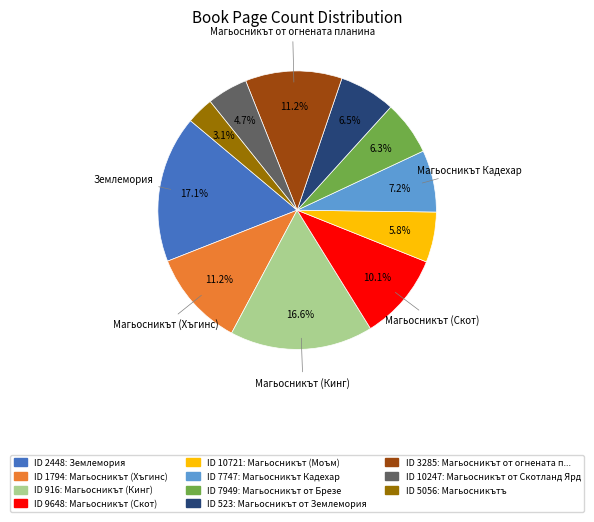

To the nearest percent, what is the difference between the largest and smallest slice percentages?

14%